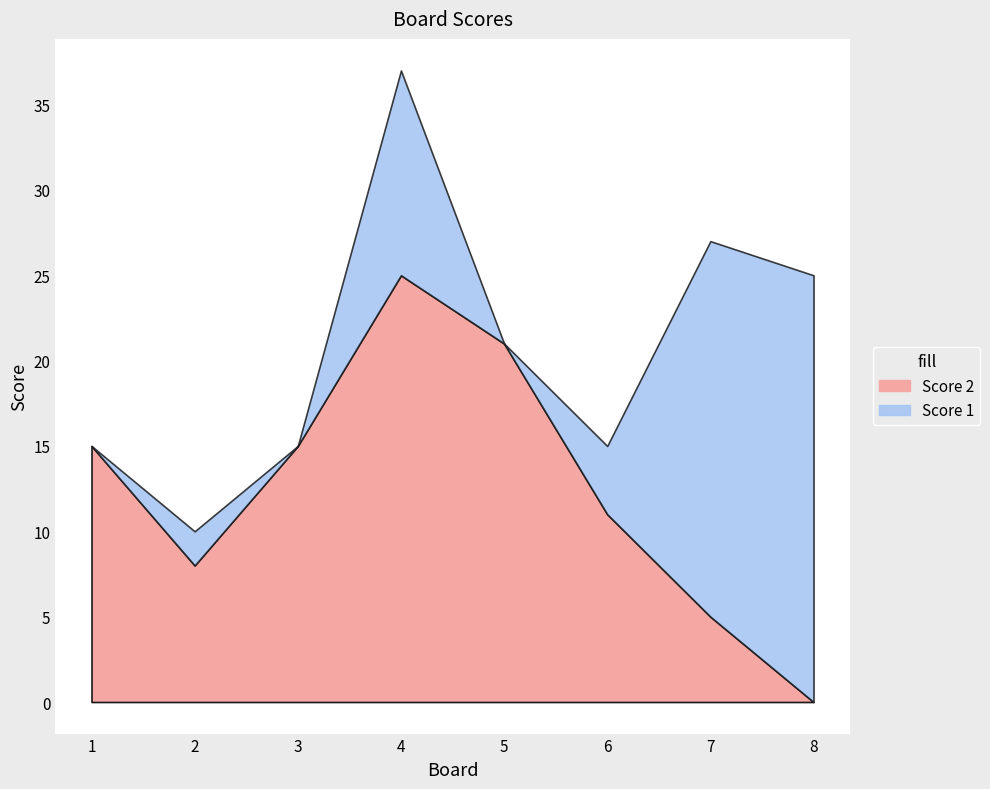

True or false: Score 2 and Score 1 cross at least once.

True